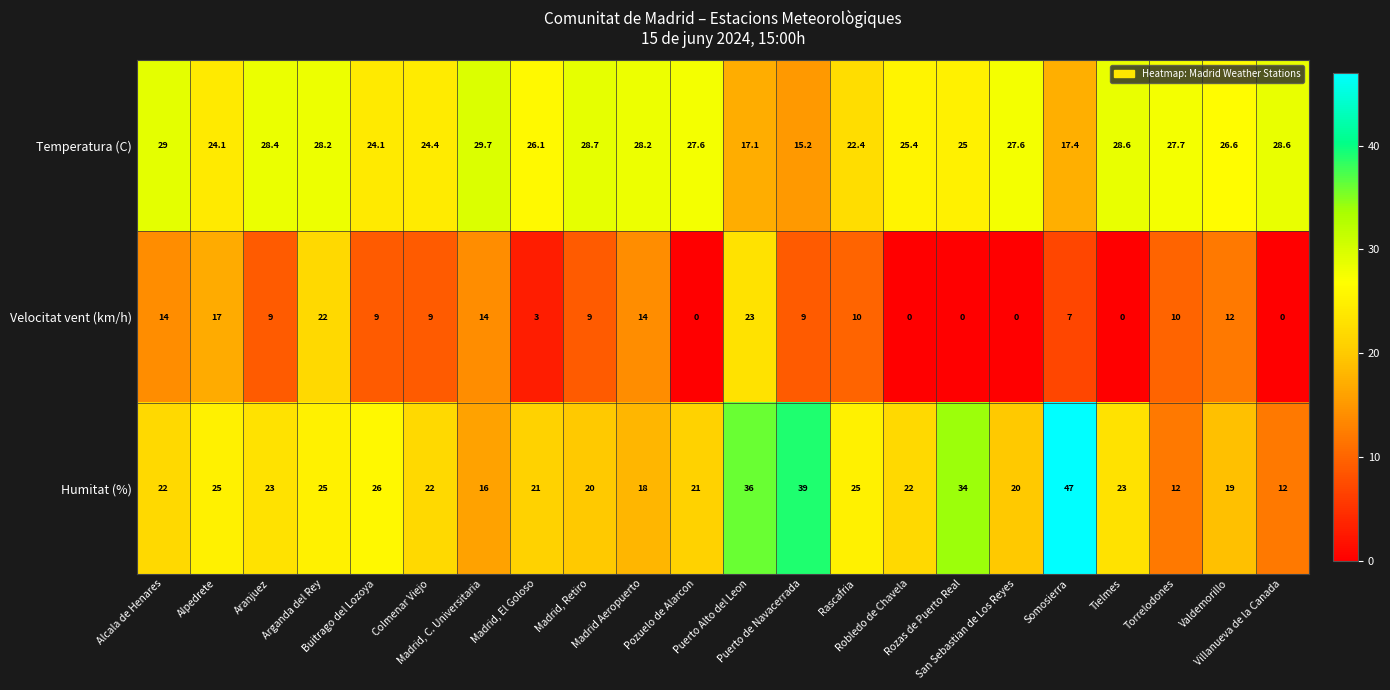

What is the average value of the Temperatura (C) series?

25.5